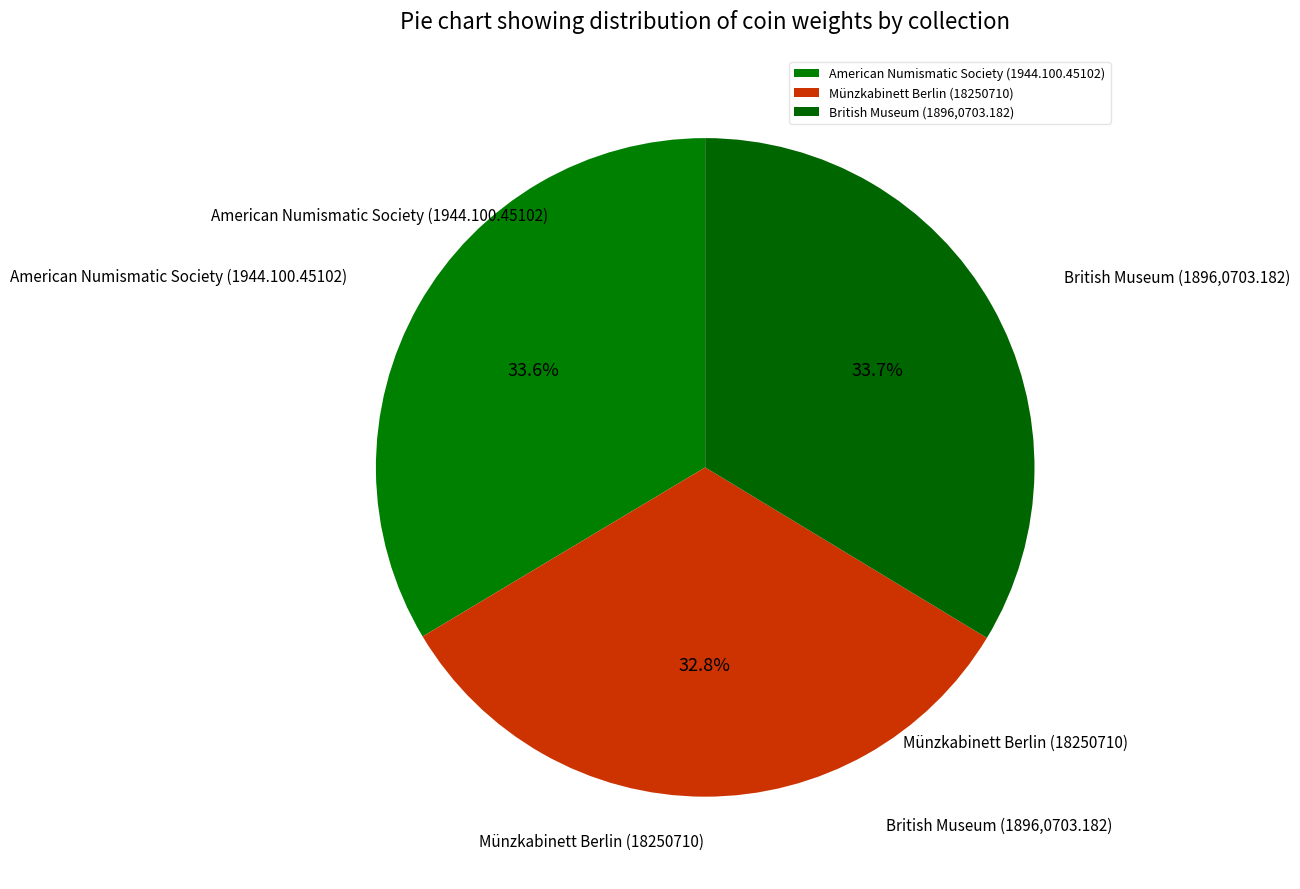

Combined, what portion of the pie is British Museum (1896,0703.182) and Münzkabinett Berlin (18250710)?

66.4%